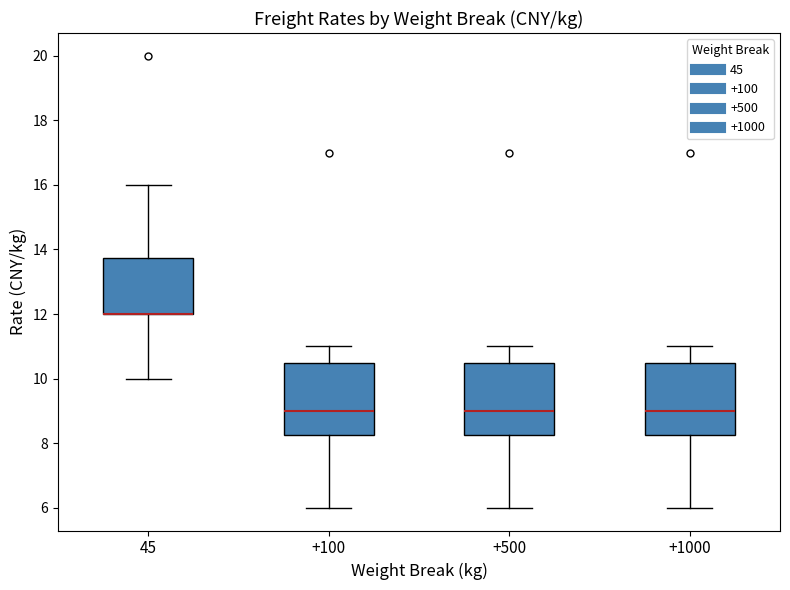

Where does the median line of the box at x = +100 sit on the y-axis? The values are not printed on the chart, so give them approximately, as read against the axis.

9.0